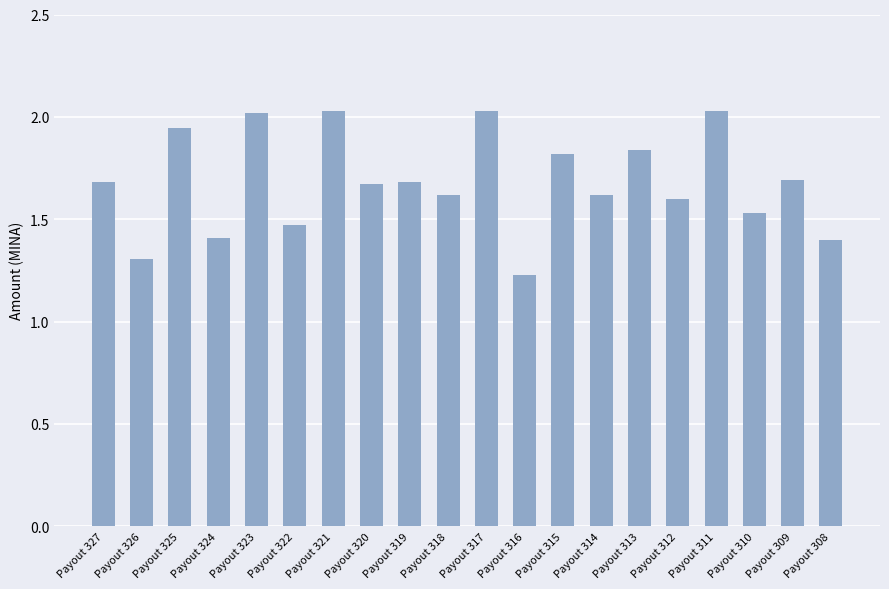

The value at Payout 308 is 0.7. True or false?

False